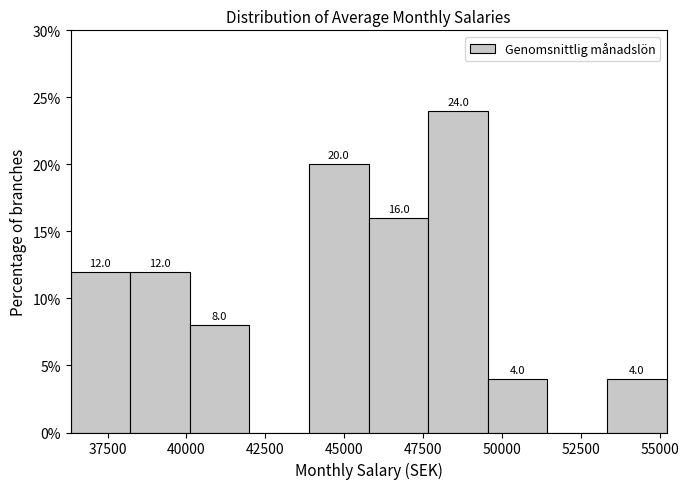

Around what value on the x-axis is the tallest bar? Give the approximate position of its centre, as read against the axis.

48500